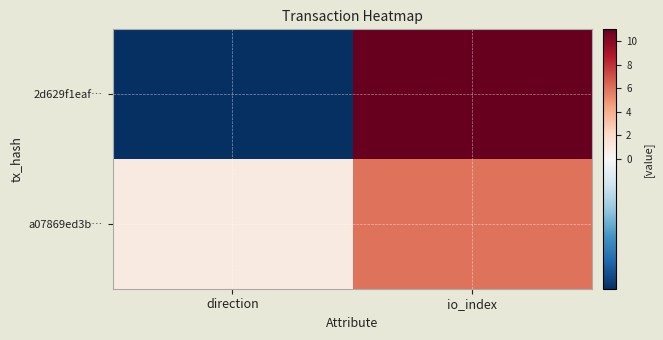

Rank the series by their average value, from highest to lowest.

2d629f1eaf…, a07869ed3b…